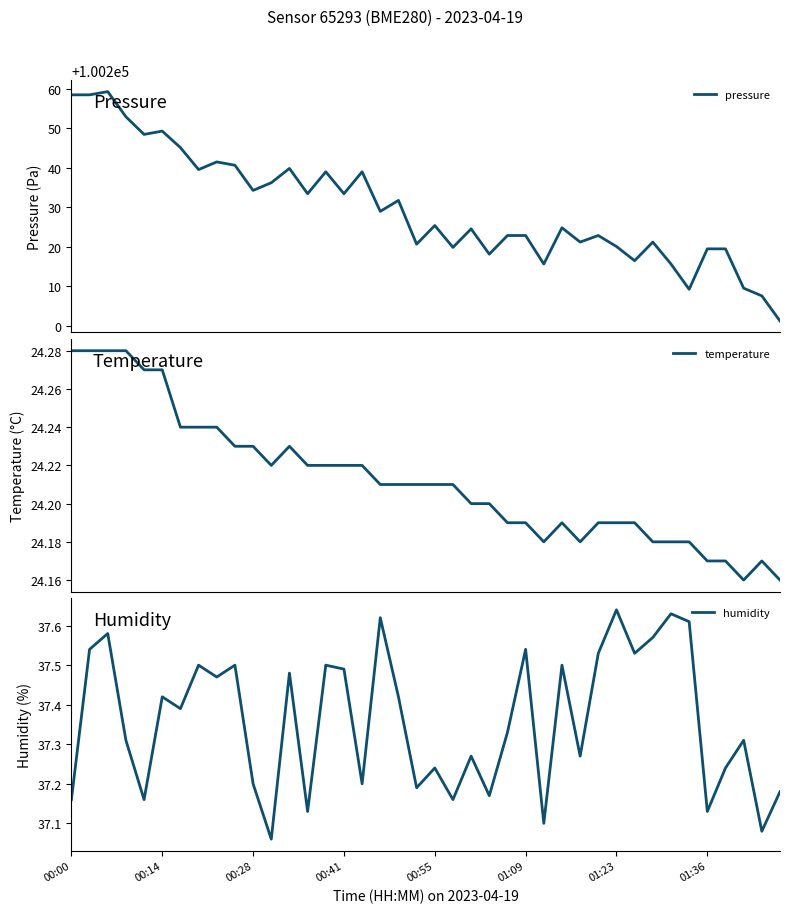

What is the smallest value displayed?

24.2